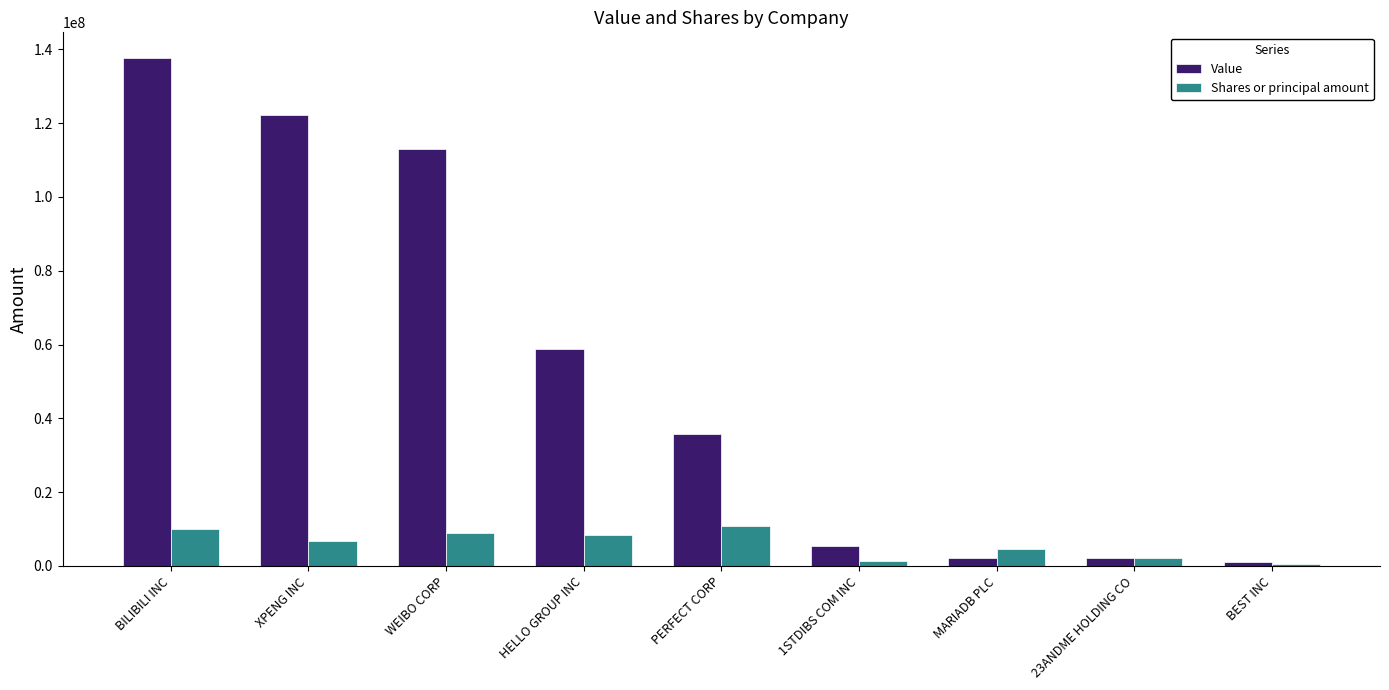

How many bars are there in each group?

2